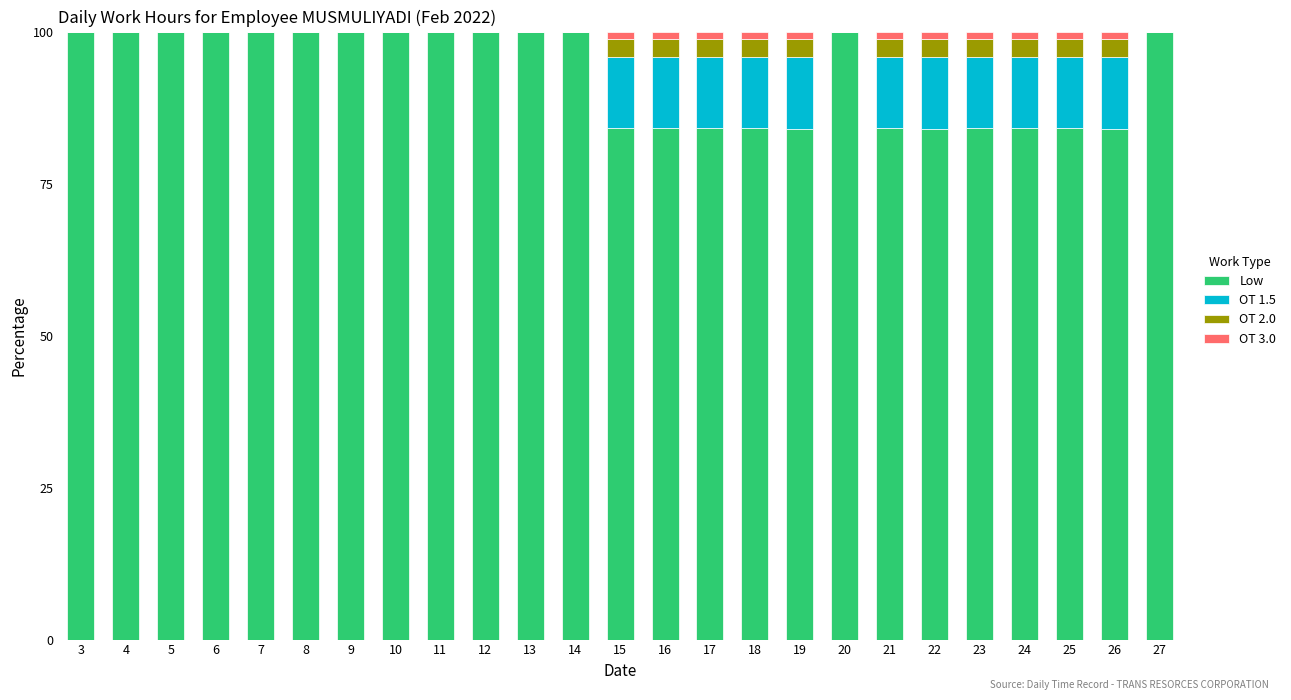

What is the total value across all series at 8?

100.0